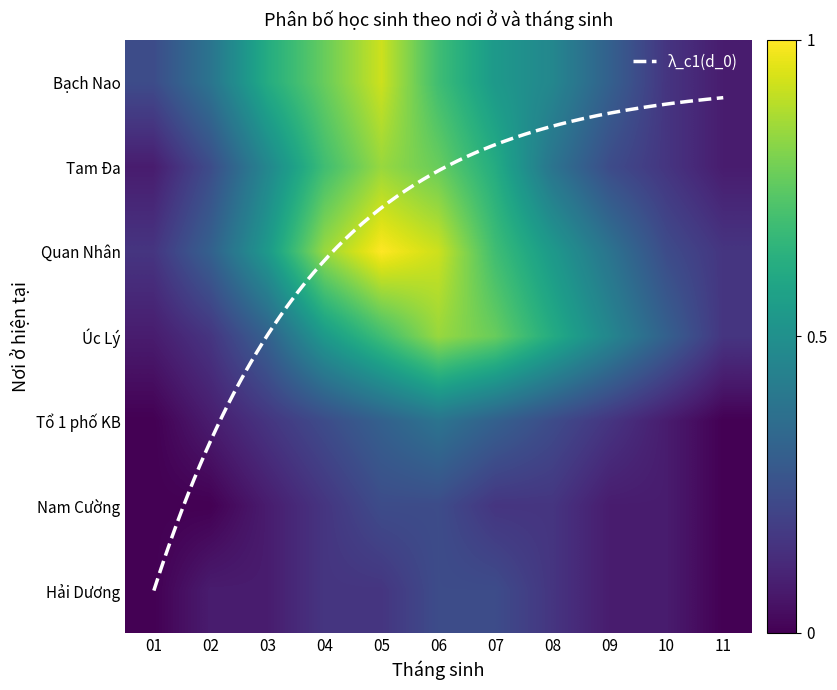

What is the difference between the maximum and minimum values in the Tam Đa series?

0.8